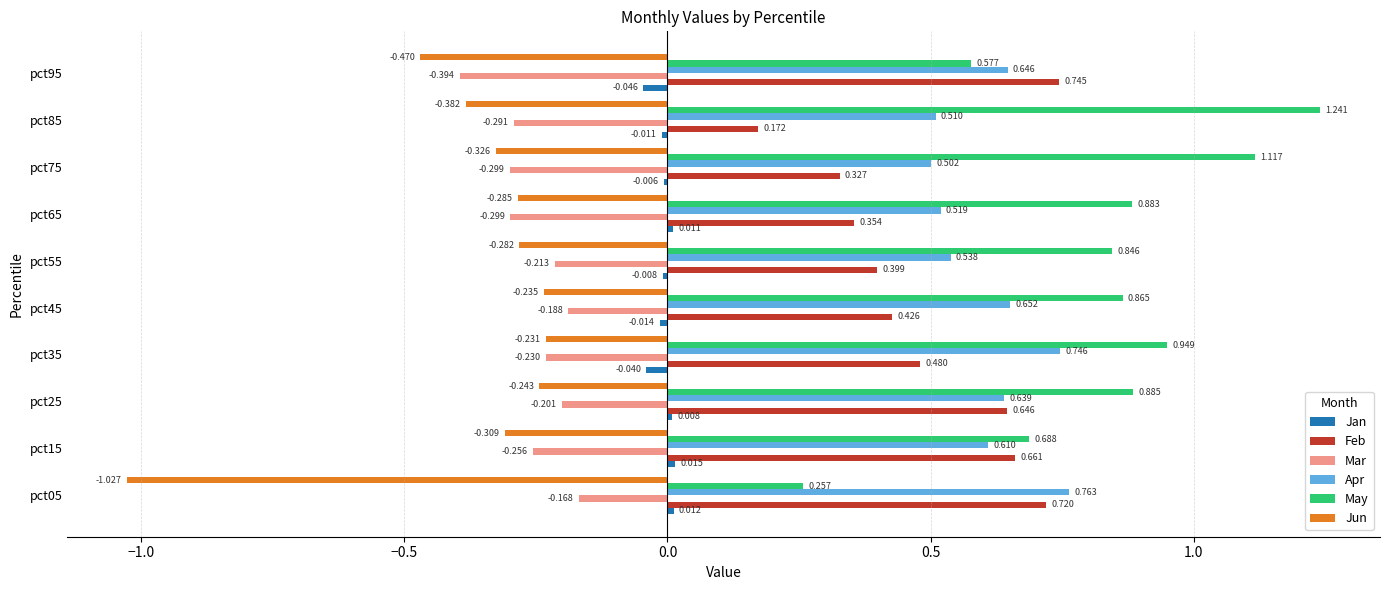

Between pct05 and pct15, which series saw the biggest shift?

Jun